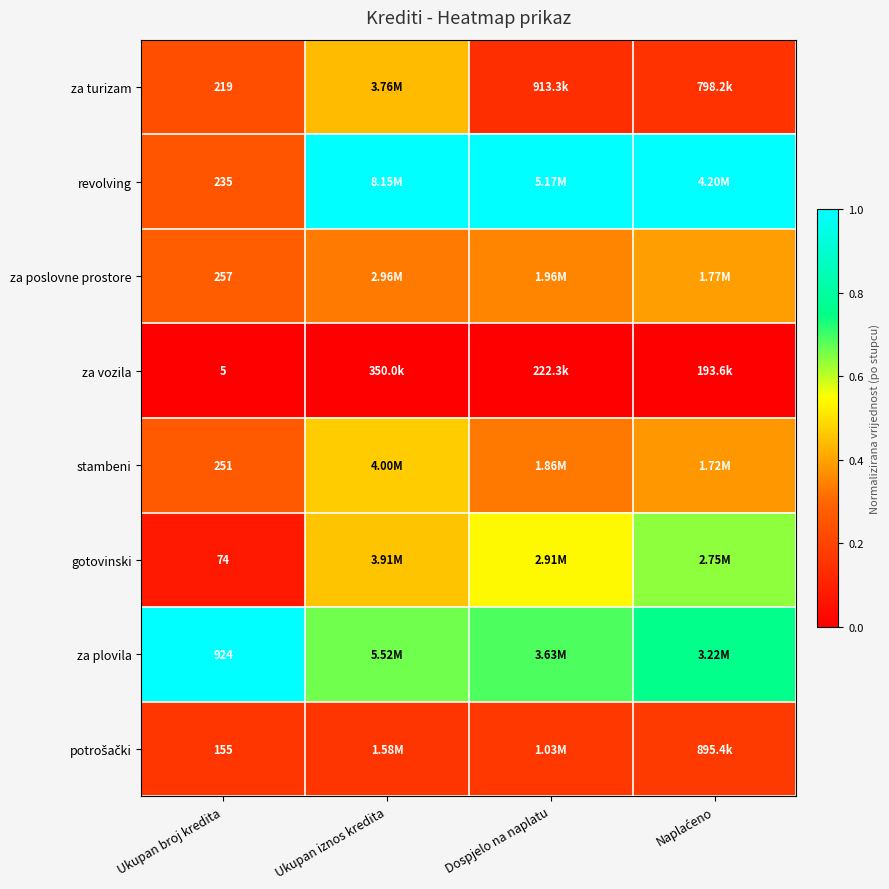

How many distinct data groups are displayed?

8